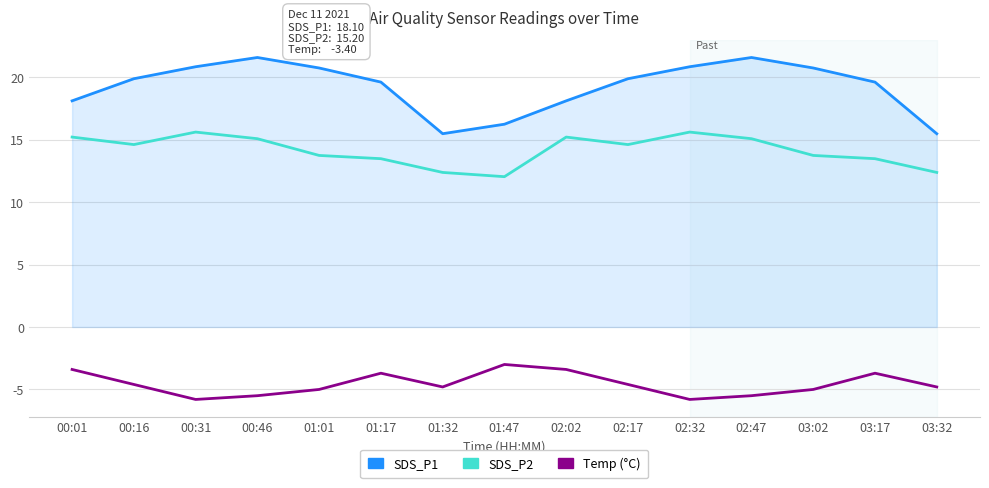

What is the greatest value displayed?

21.6